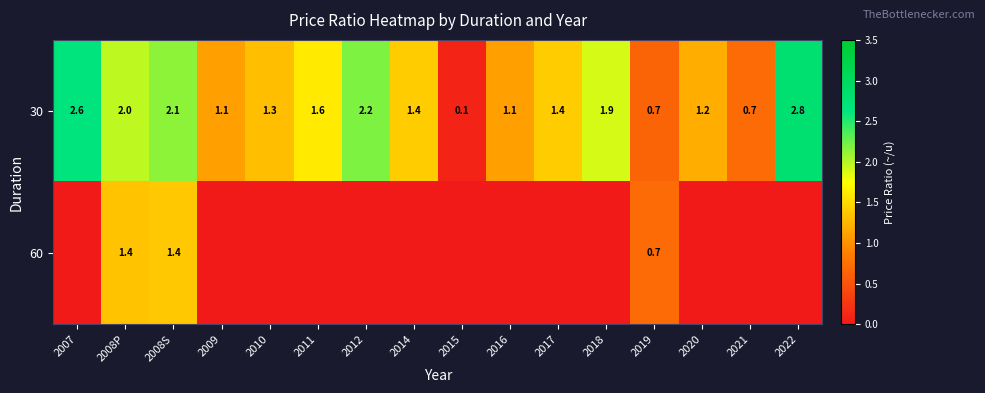

True or false: 30 has a value of 2.2 at 2012.

True